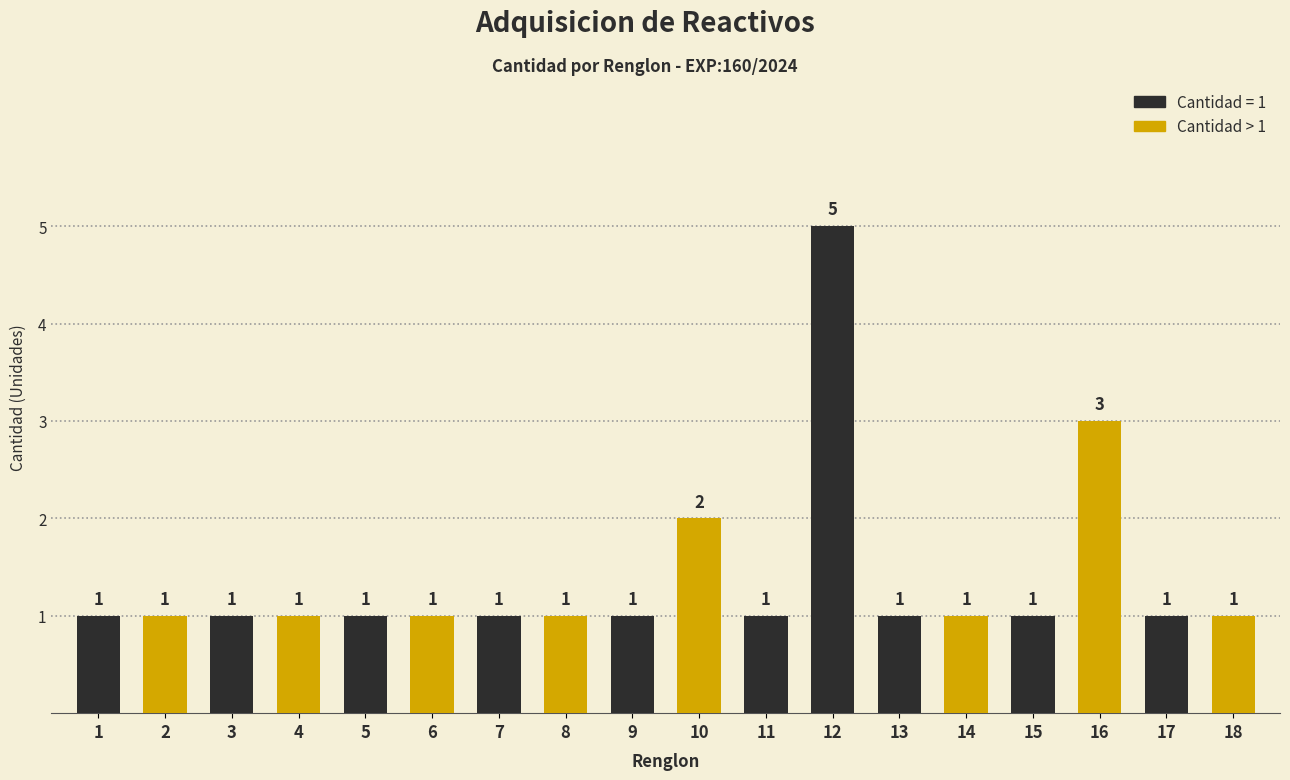

The value at 7 is 1. True or false?

True